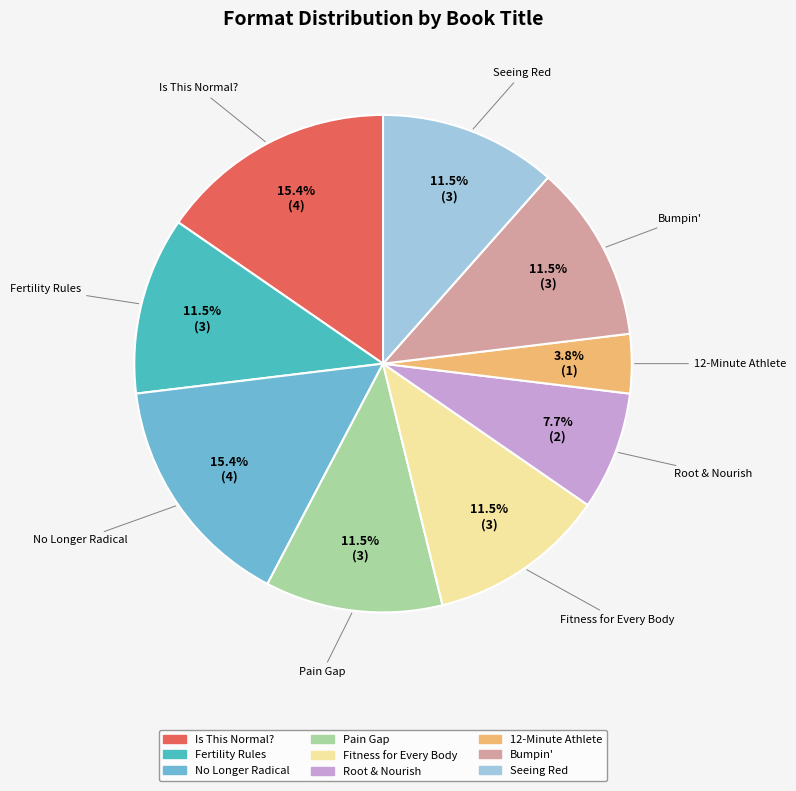

Is Root & Nourish the majority of the pie?

No